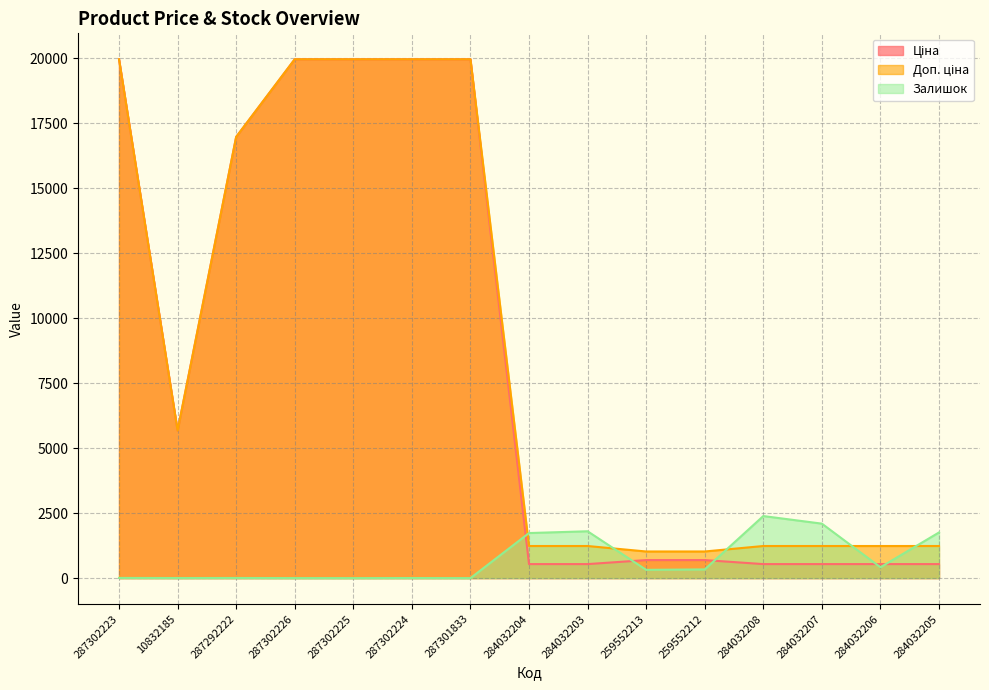

Where does the Ціна series first go above 693?

287302223